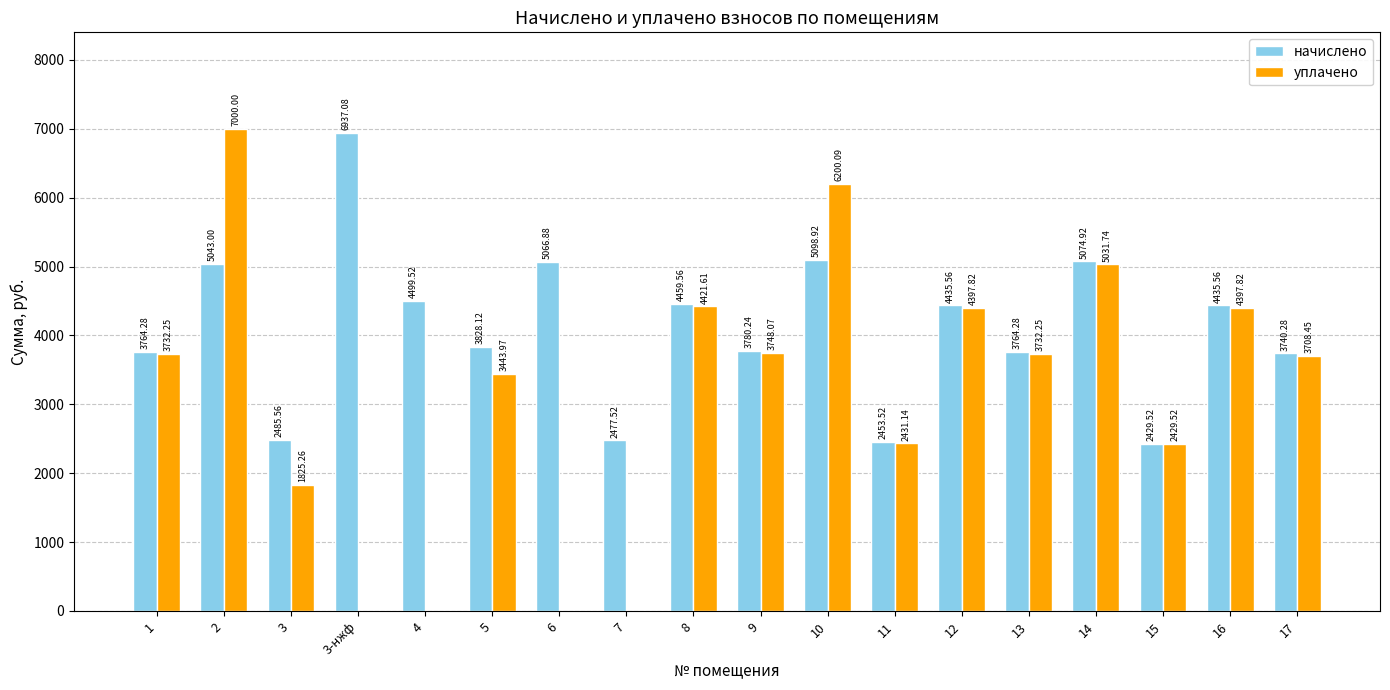

What is the average value of the уплачено series?

3138.9